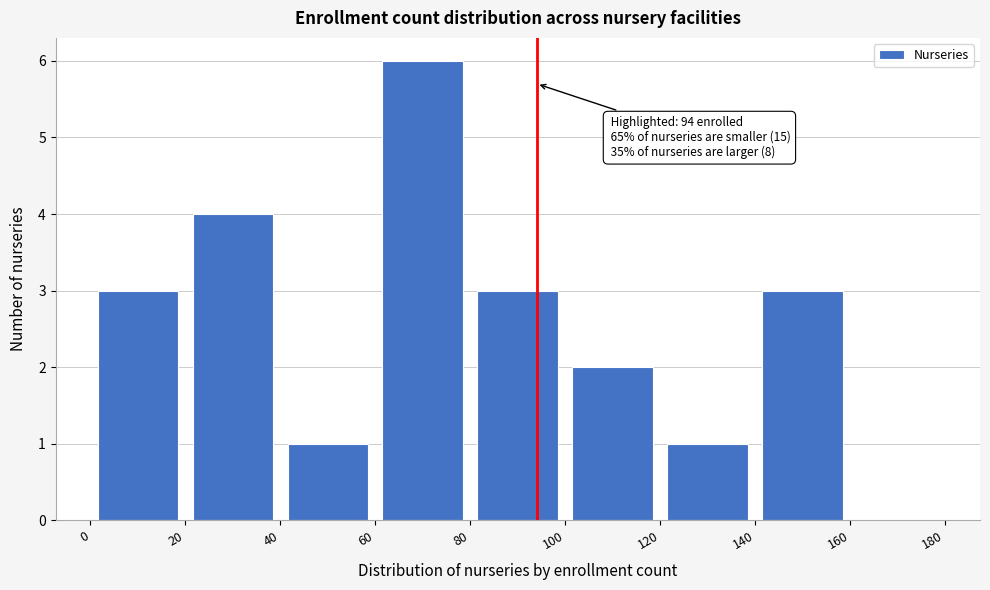

Over which range of the x-axis is the bar tallest?

60 to 80